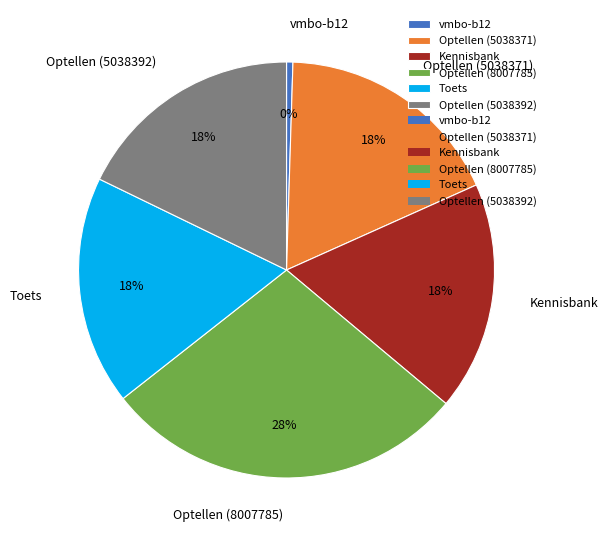

The Kennisbank slice represents 3% of the pie. True or false?

False